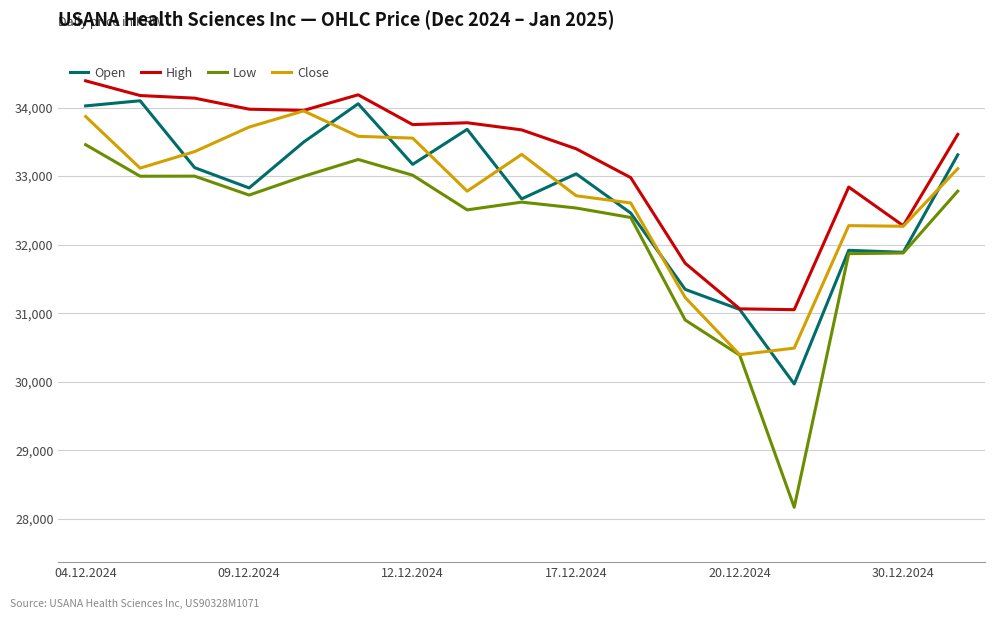

What is the minimum value for Low?

28168